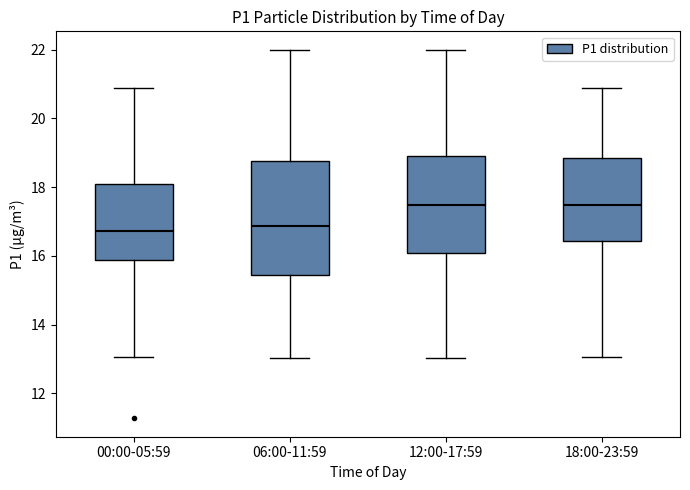

Which box is the tallest, from its lower edge to its upper edge?

06:00-11:59